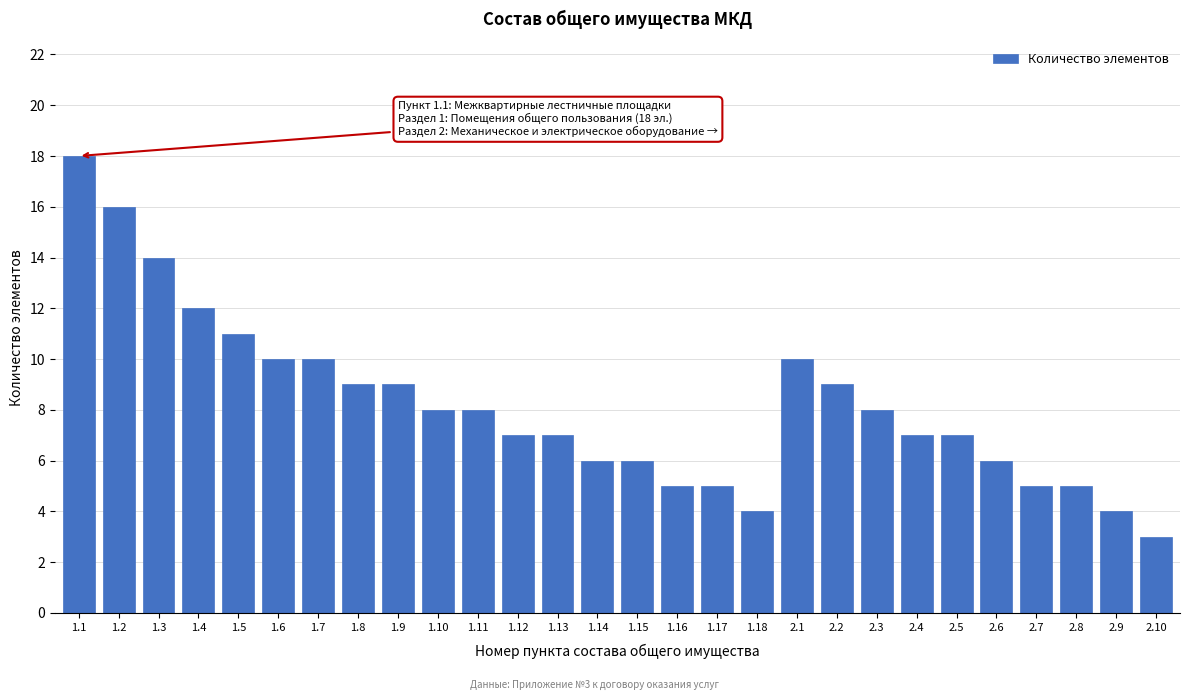

Reading left to right, list all the values displayed in this chart.

18	16	14	12	11	10	10	9	9	8	8	7	7	6	6	5	5	4	10	9	8	7	7	6	5	5	4	3